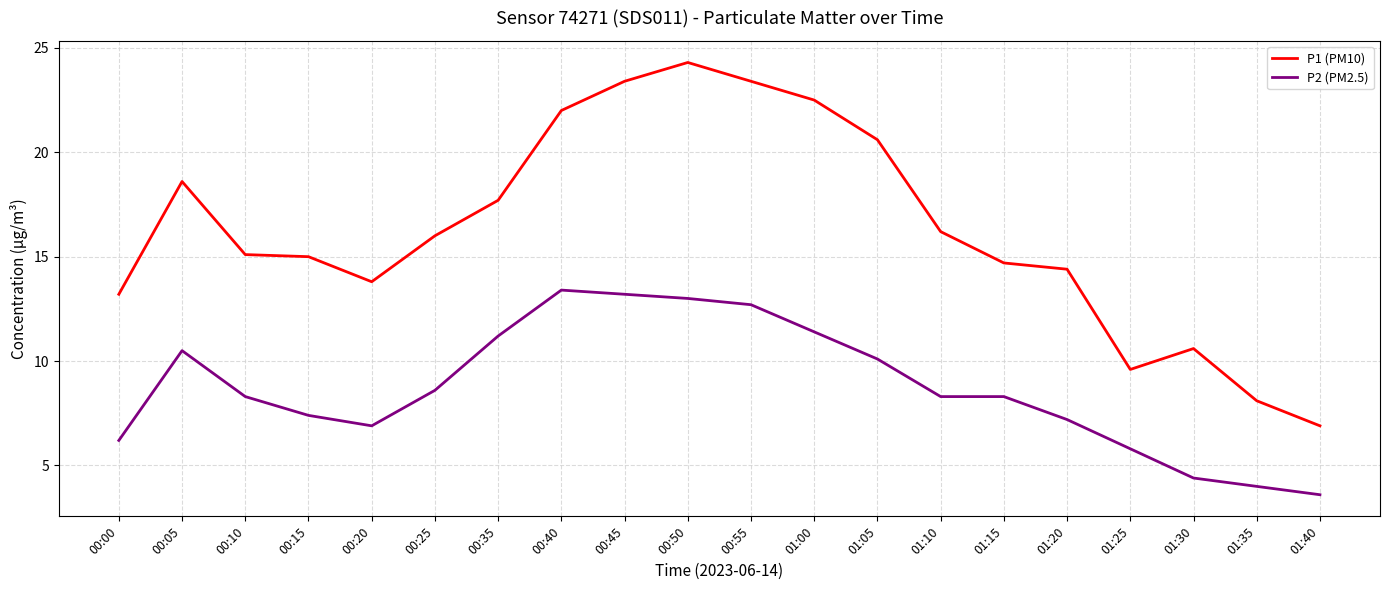

Where is the first local minimum for P2 (PM2.5)?

00:20